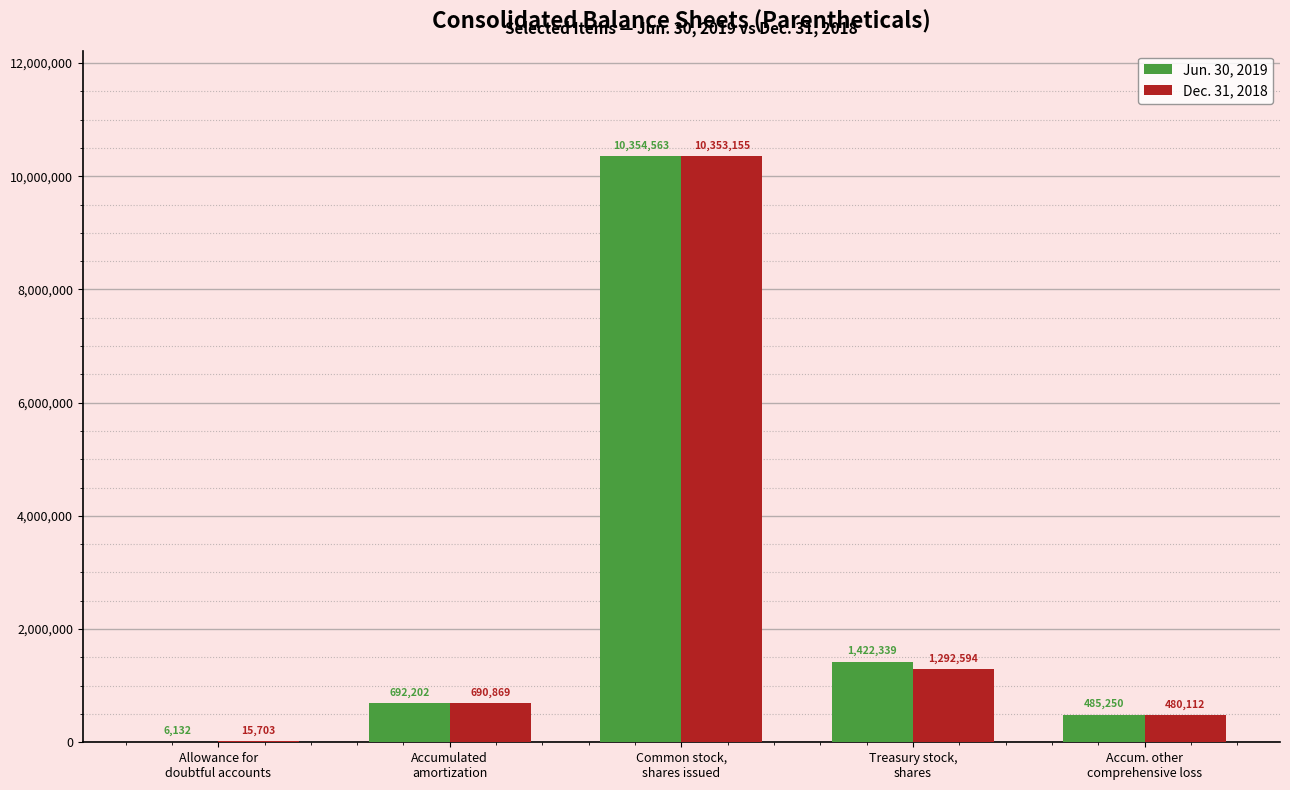

Where is Jun. 30, 2019 nearest to the value 5180347?

Treasury stock,
shares